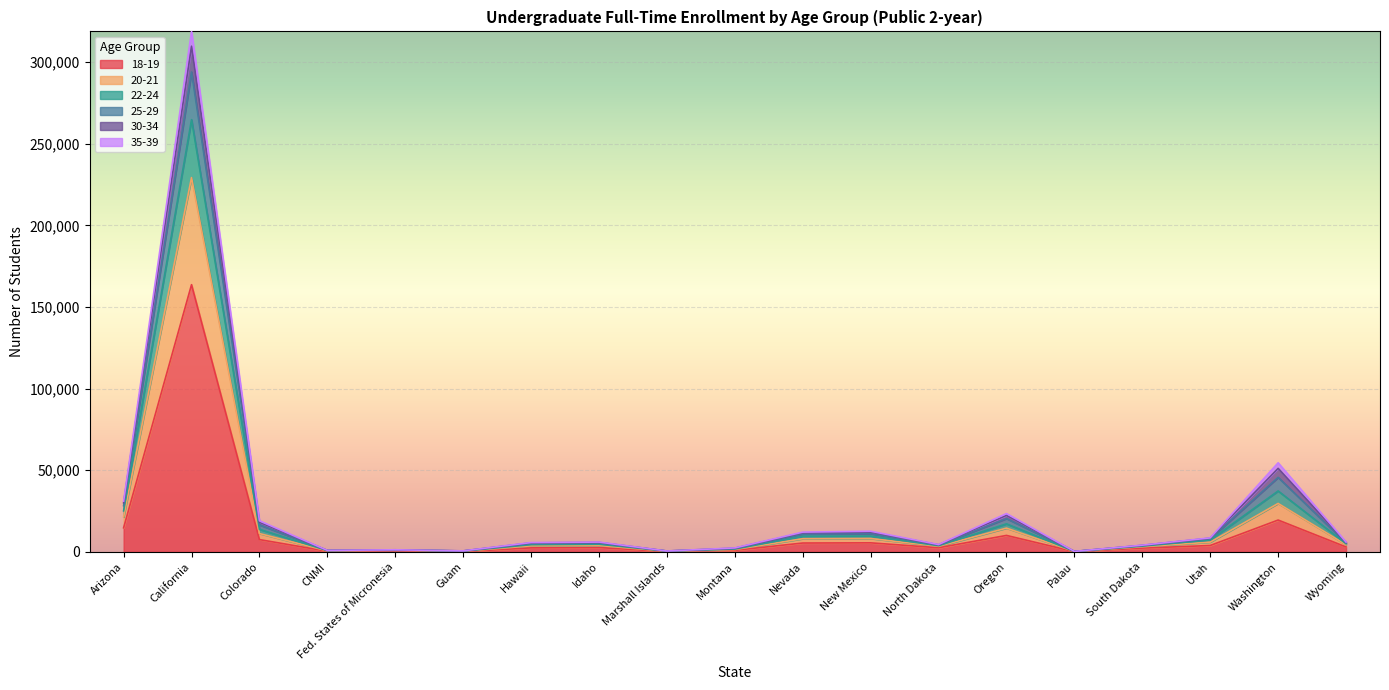

The 25-29 series shows 533757 at California. True or false?

False